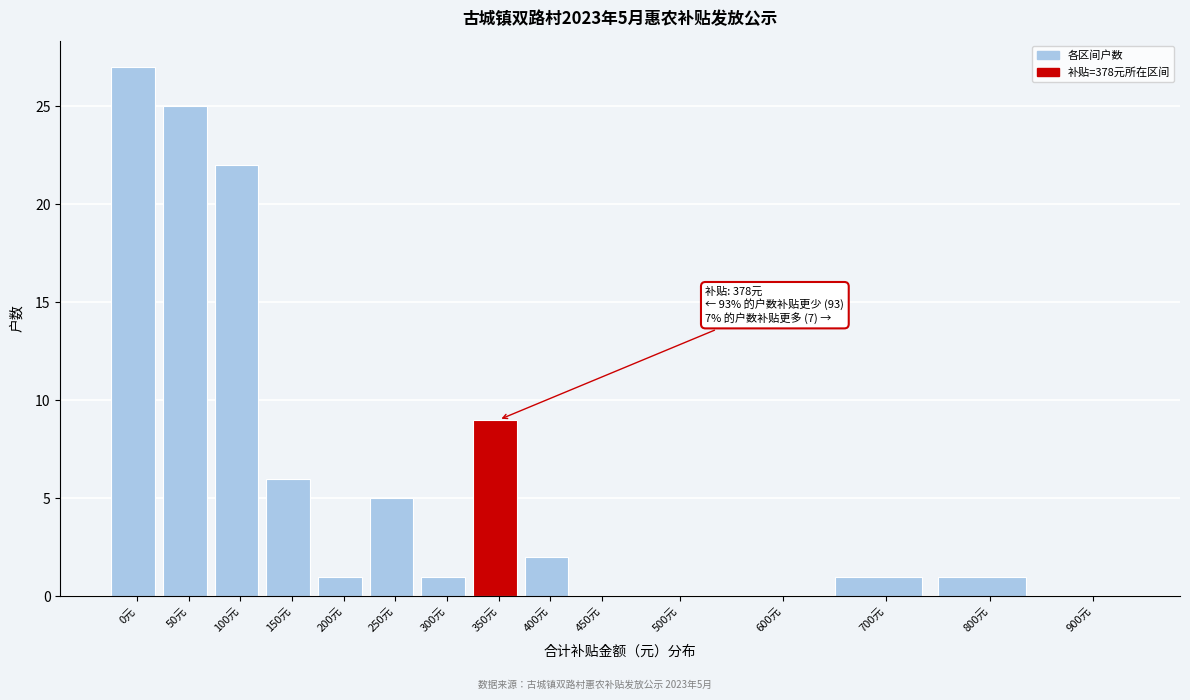

Reading right to left, what are all the values shown in this chart?

900元=0	800元=1	700元=1	600元=0	500元=0	450元=0	400元=2	350元=9	300元=1	250元=5	200元=1	150元=6	100元=22	50元=25	0元=27